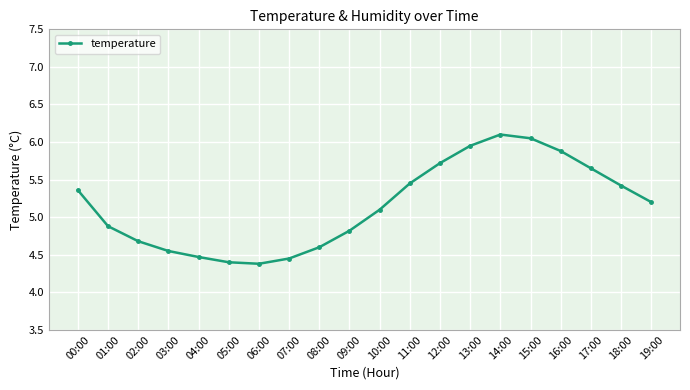

What is the minimum value shown in the chart?

4.4